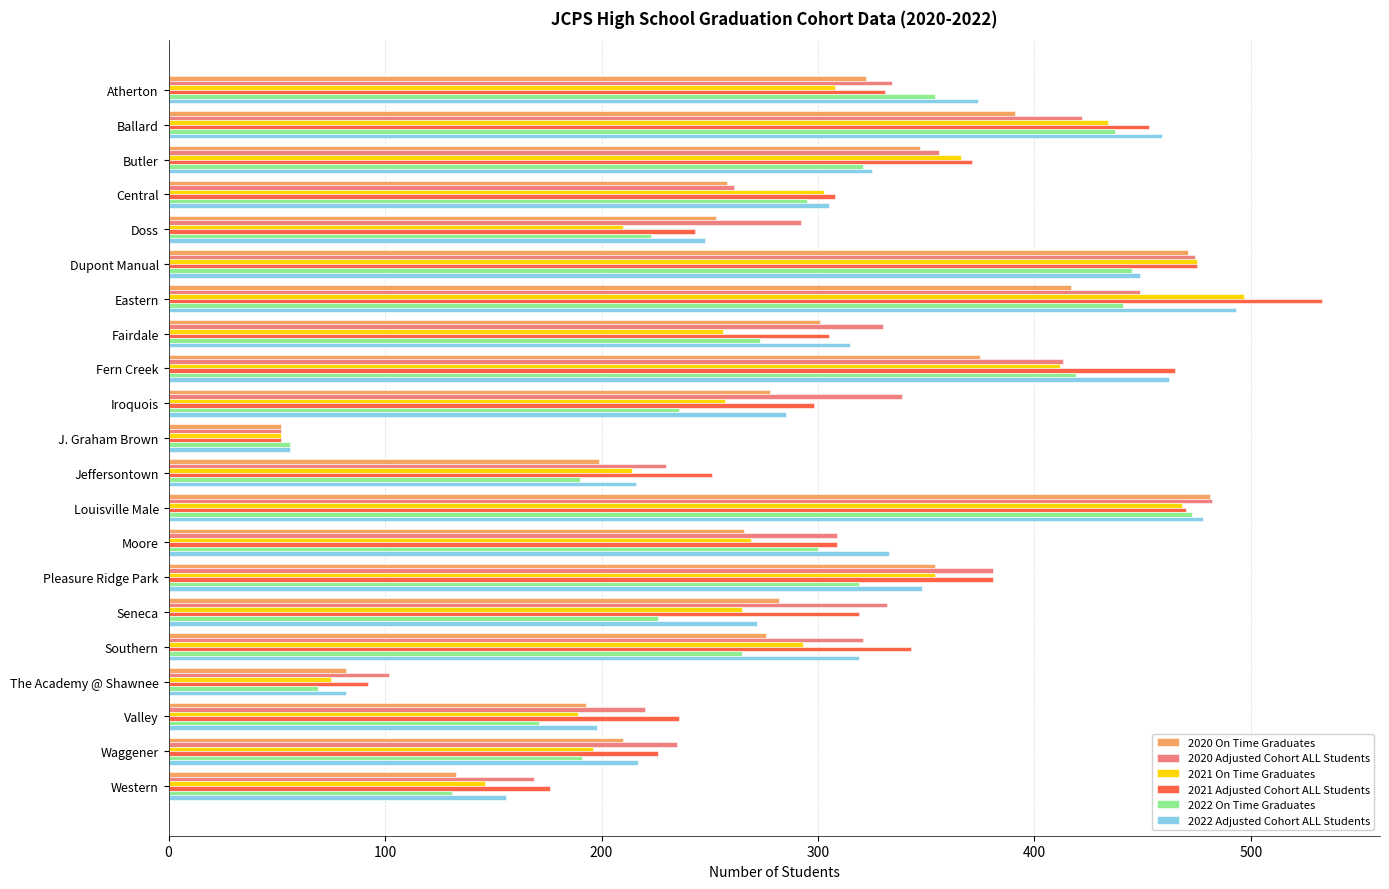

What is the total value across all series at Dupont Manual?

2789